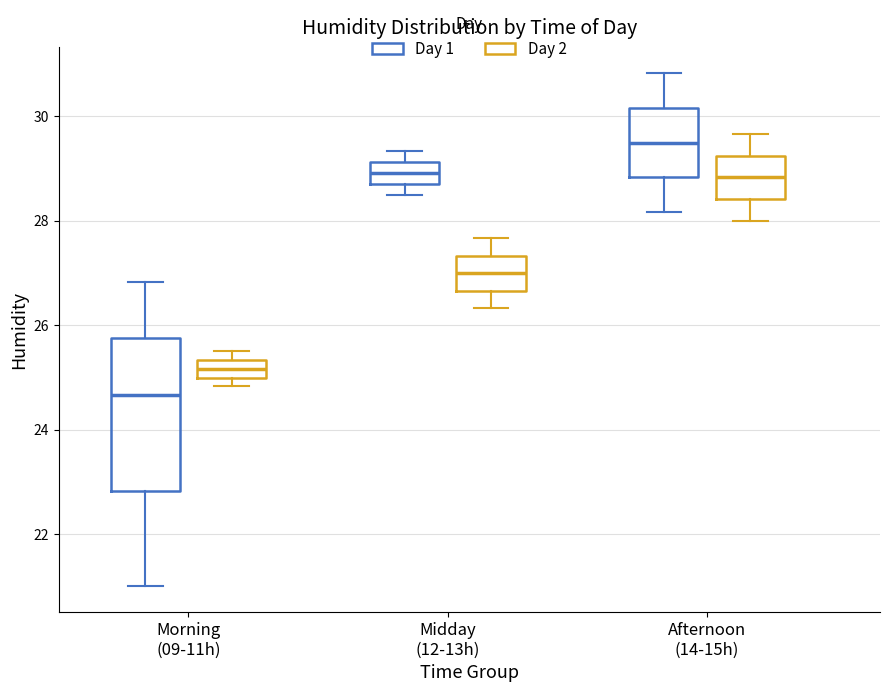

Which box has the highest median line?

Afternoon (14-15h) (Day 1)